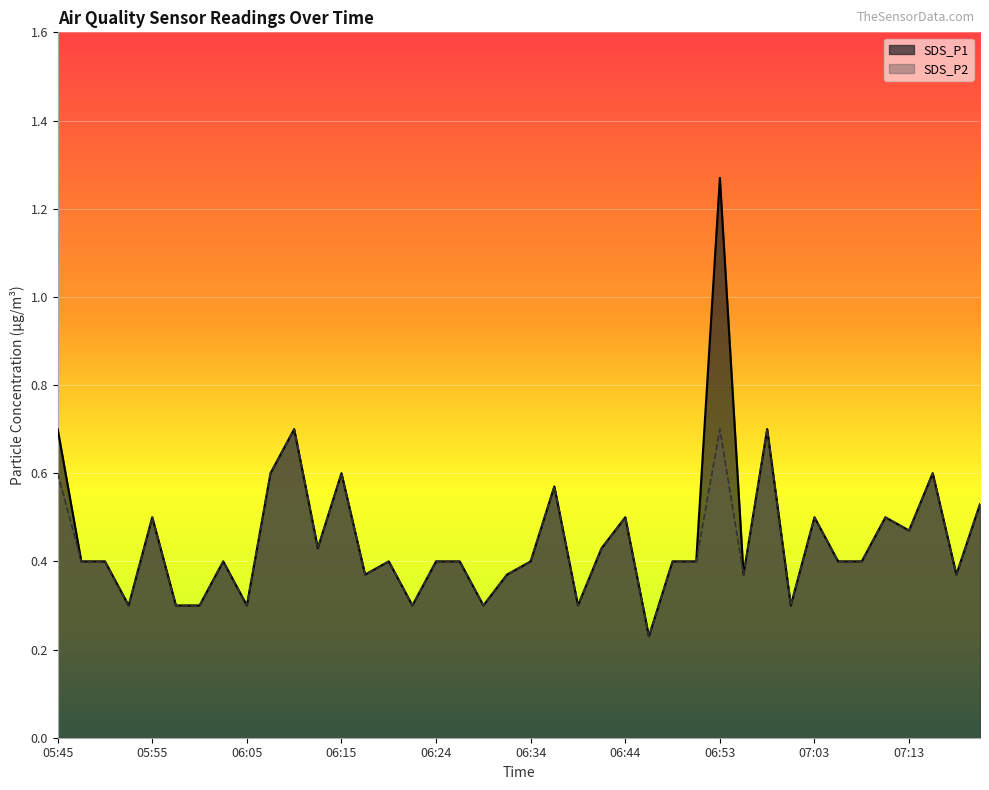

What is the difference between the maximum and minimum values in the SDS_P1 series?

1.0